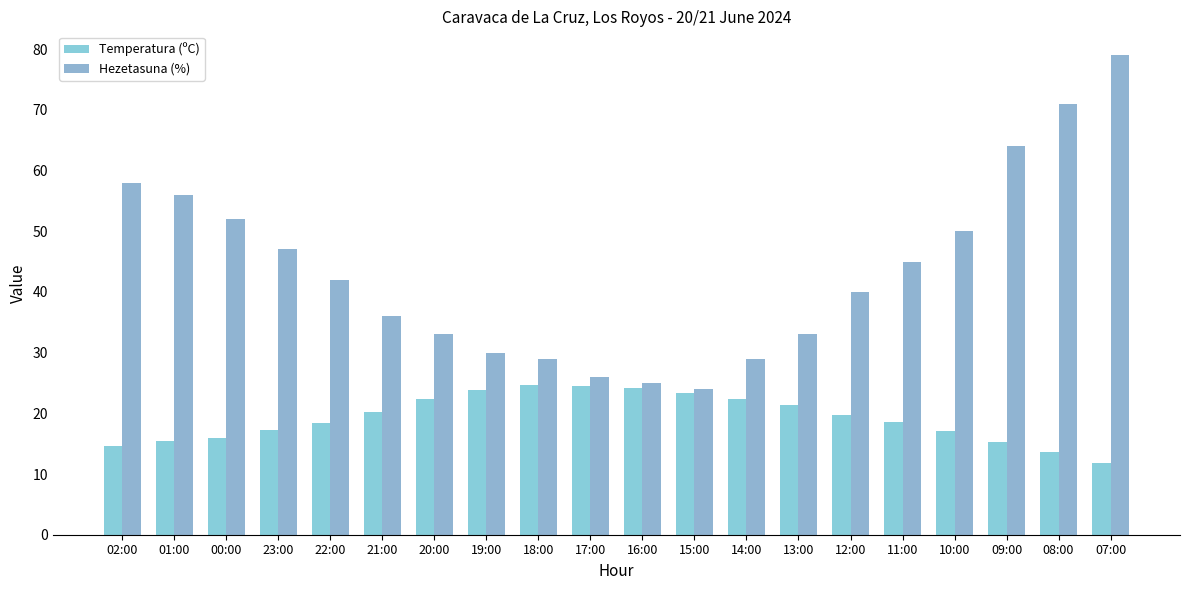

What is the value of the Temperatura (ºC) bar at the 16th from the left?

18.5